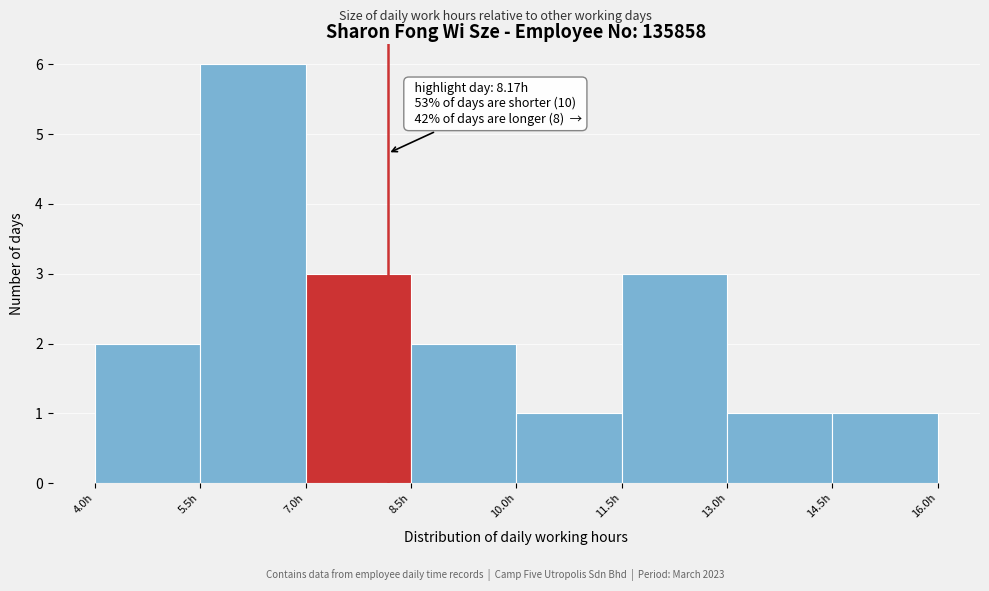

Over which range of the x-axis is the bar tallest?

5.5 to 7.0